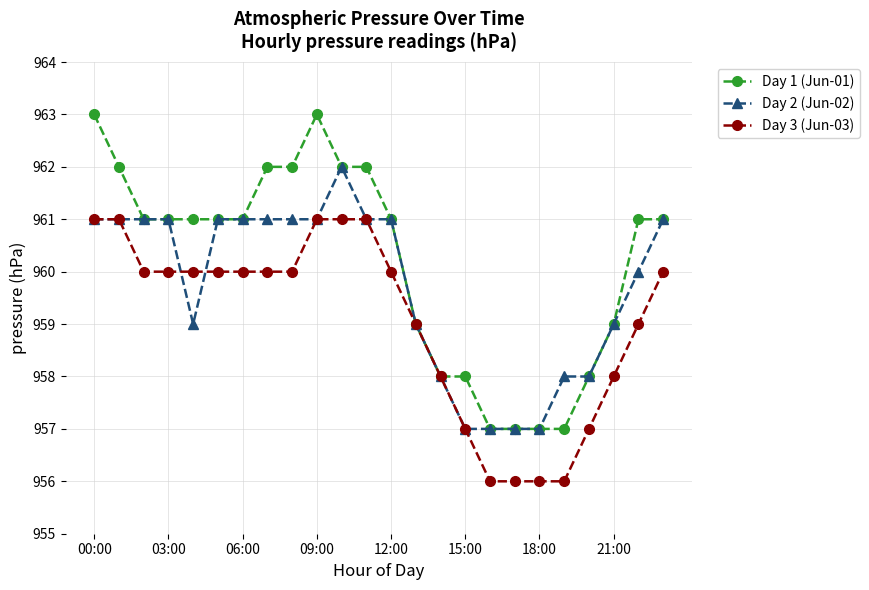

True or false: Day 3 (Jun-03) and Day 2 (Jun-02) intersect in this chart.

True